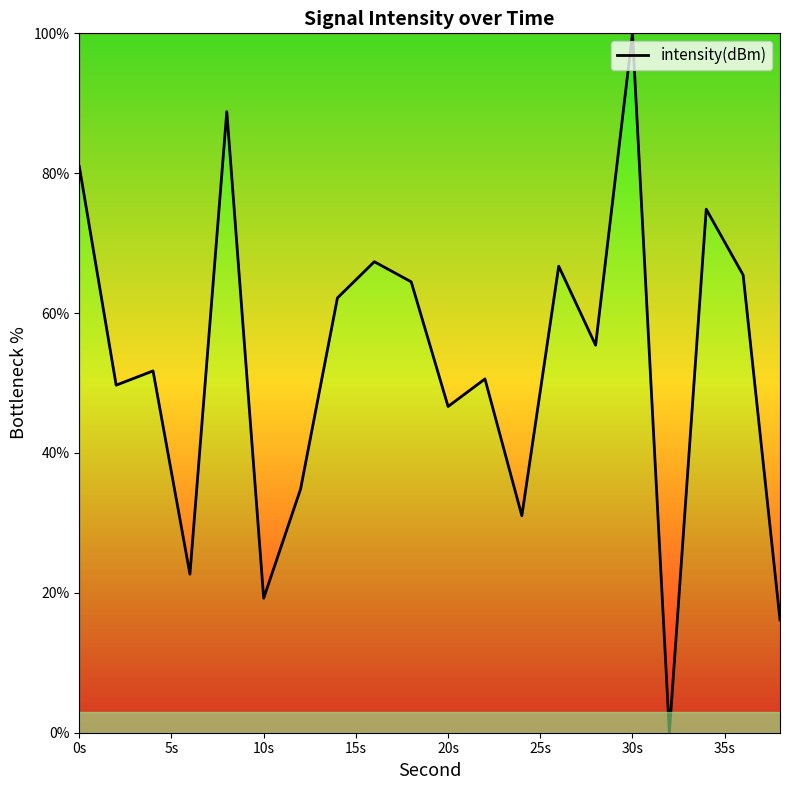

What is the maximum value shown in the chart?

100.0